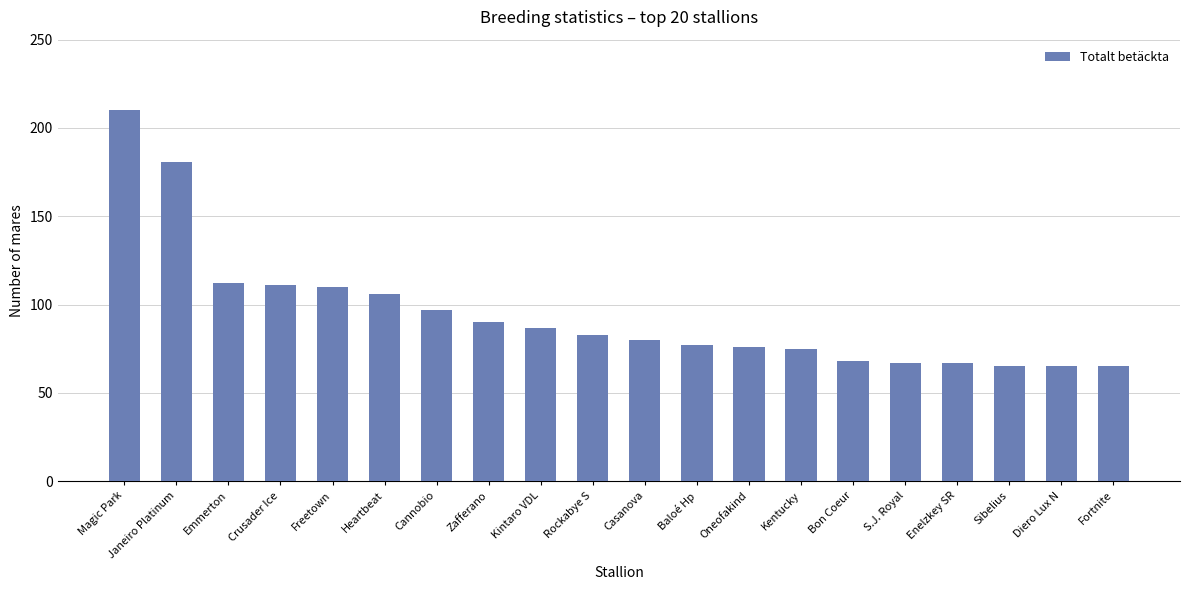

Reading right to left, extract all data points from this chart.

65	65	65	67	67	68	75	76	77	80	83	87	90	97	106	110	111	112	181	210